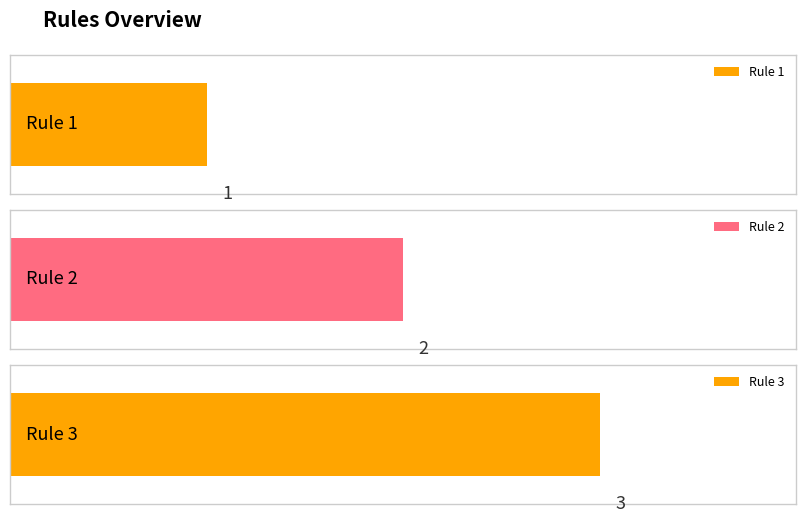

What is the maximum value shown in the chart?

3